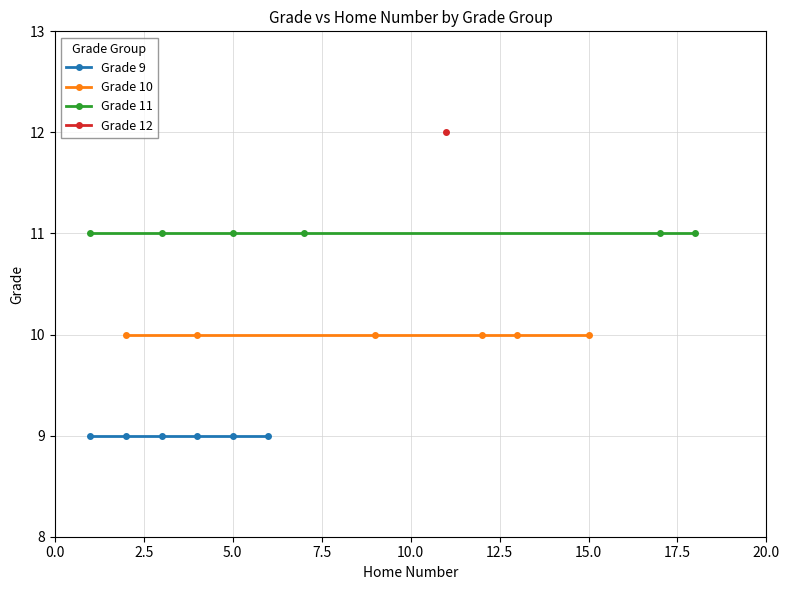

Is it true that Grade 9 equals 9 at 5.0?

True